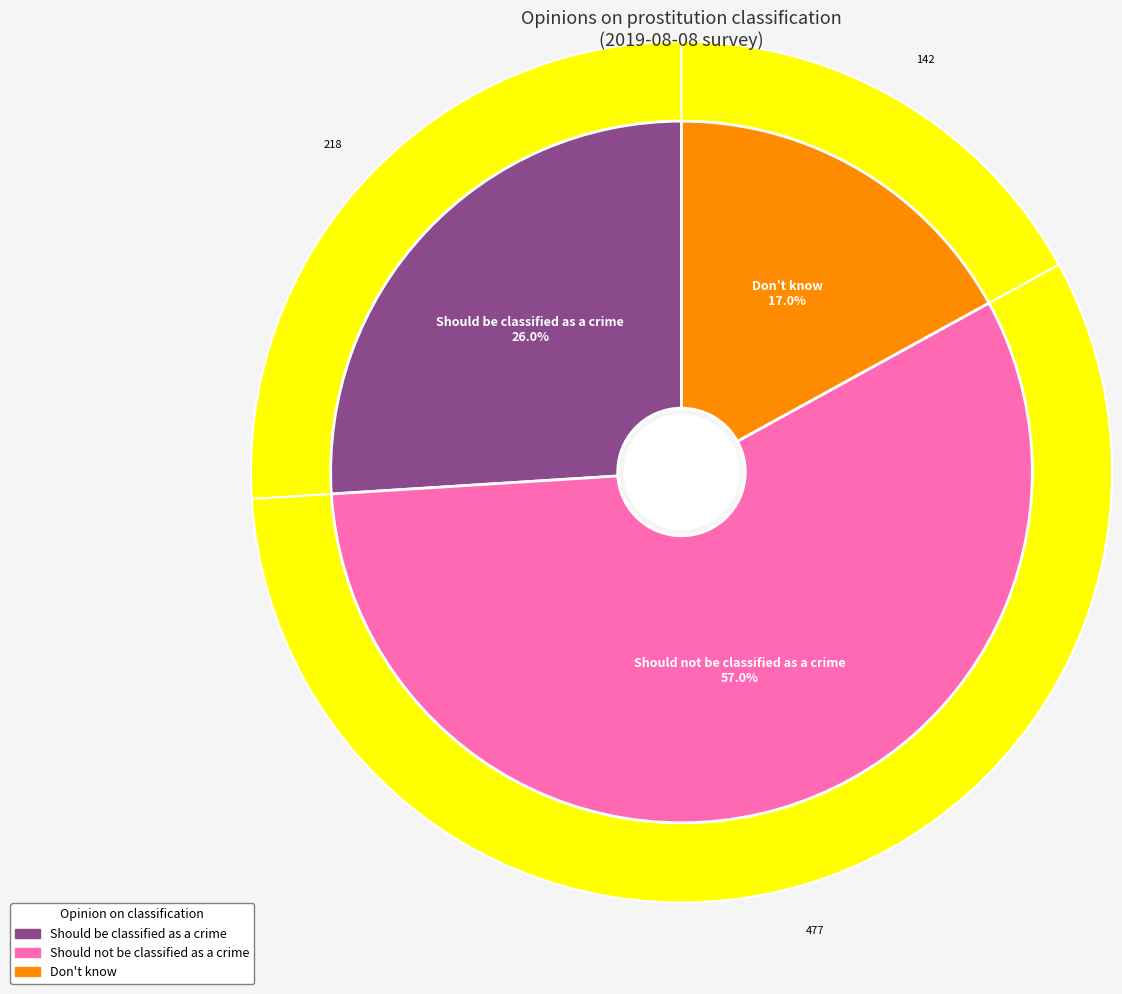

Count the number of slices in the pie.

3